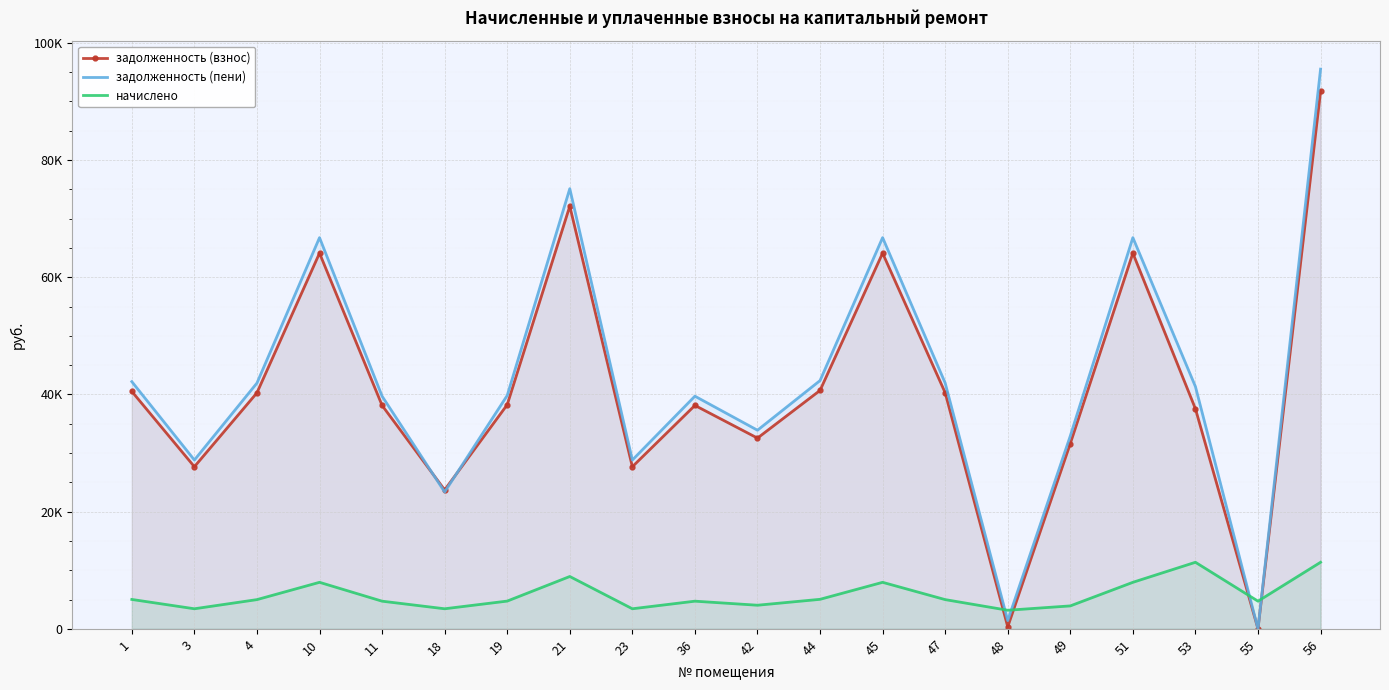

What is the sum of all начислено values?

115835.0